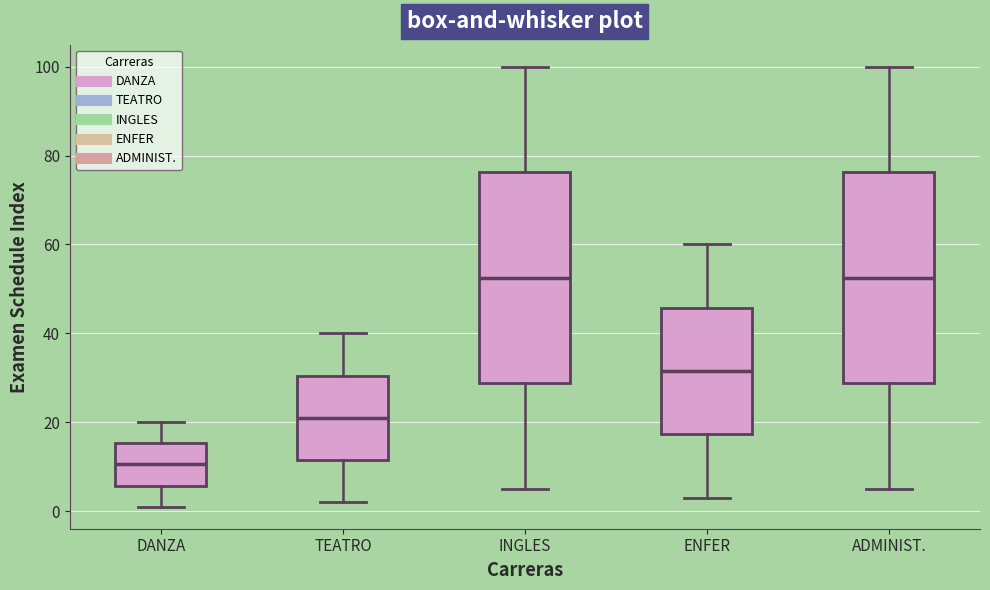

Which box's median line is the lowest?

DANZA